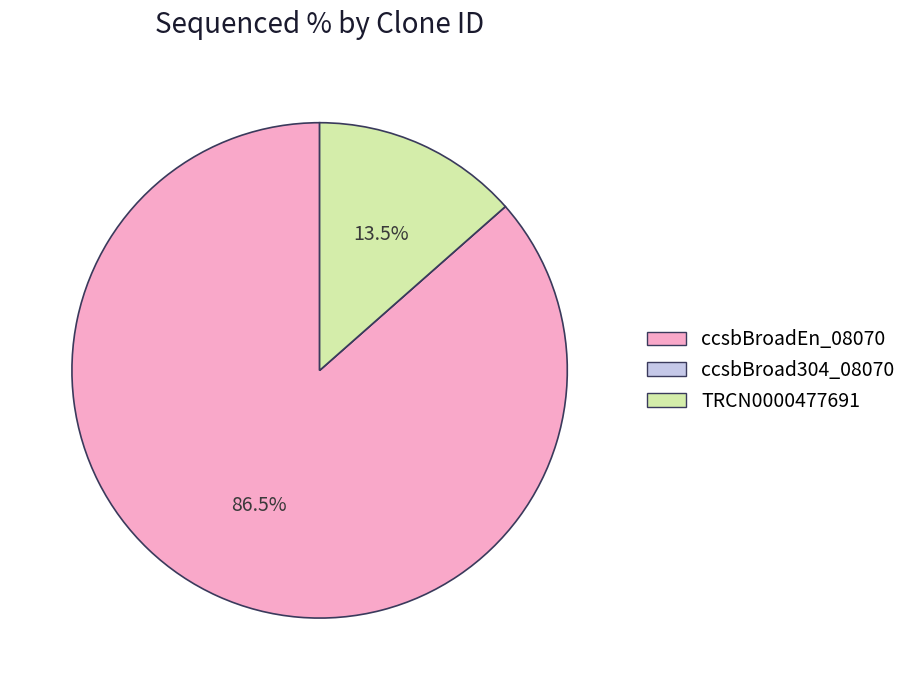

What is the ratio of the value at ccsbBroadEn_08070 to the value at TRCN0000477691?

6.4